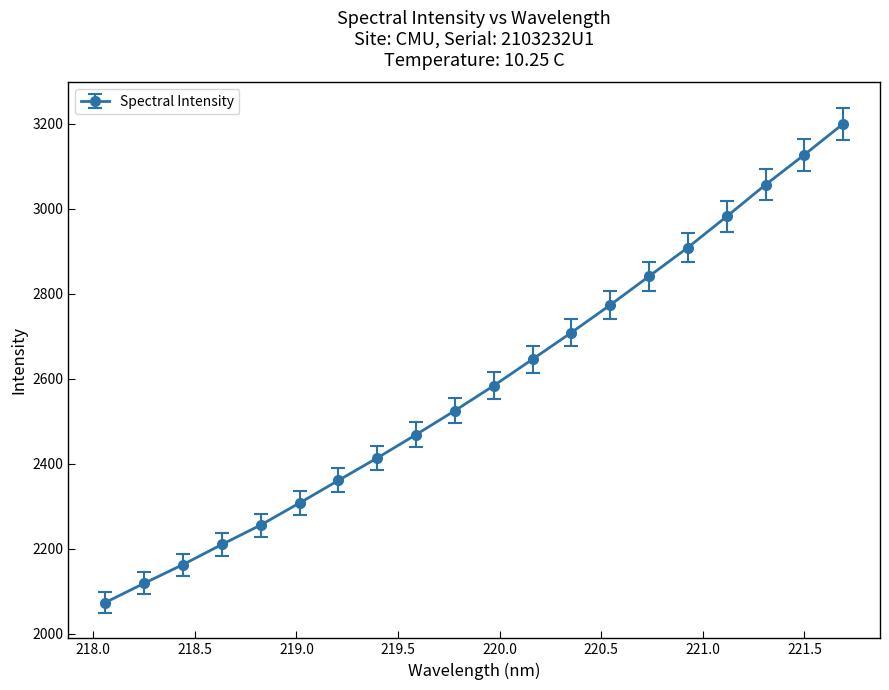

What is the sum of all values?

51725.0